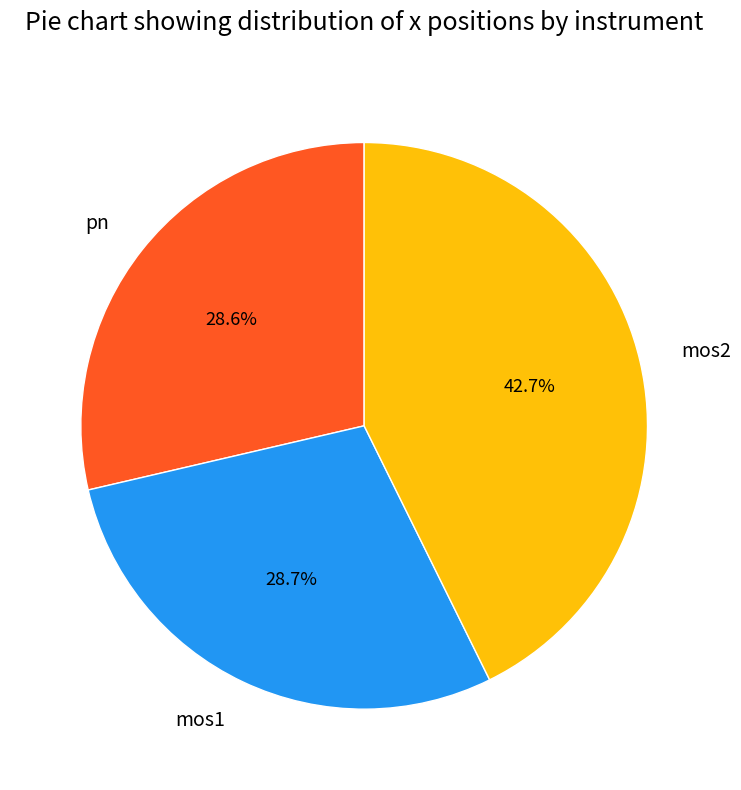

Does any single category account for the majority?

No